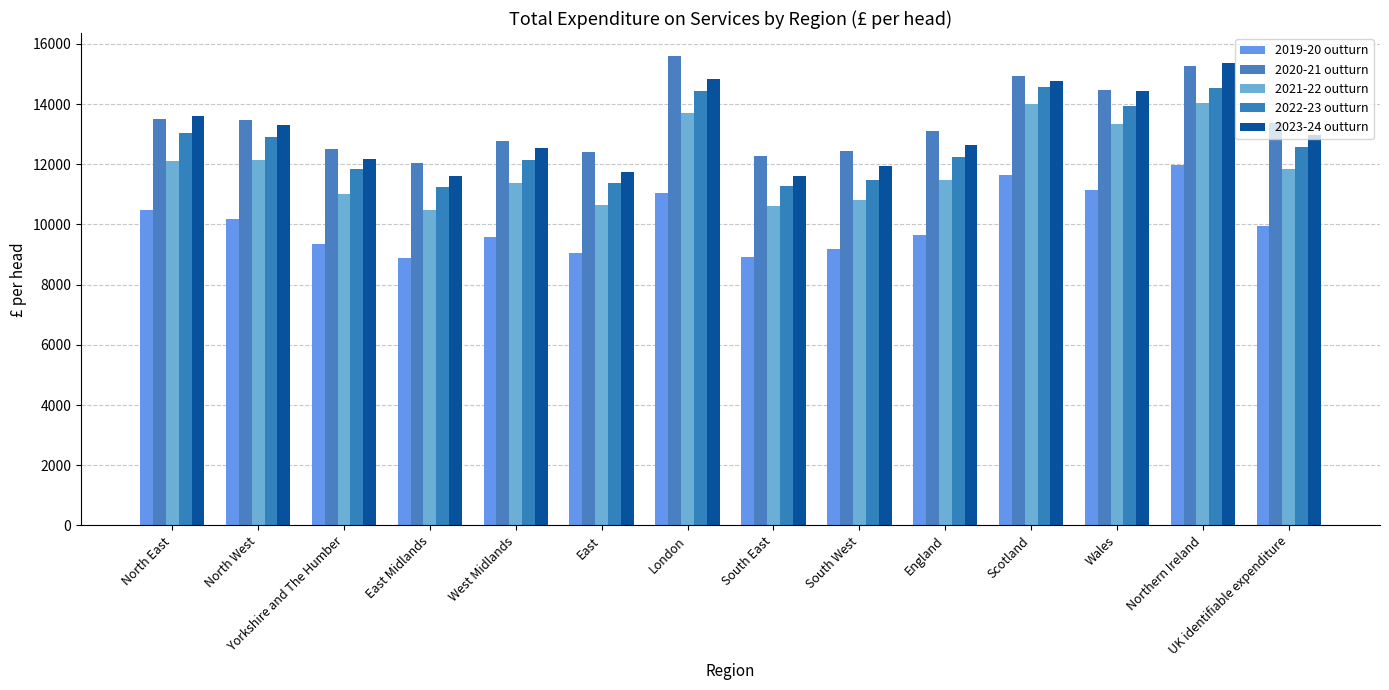

The 2023-24 outturn series shows 4511 at South West. True or false?

False